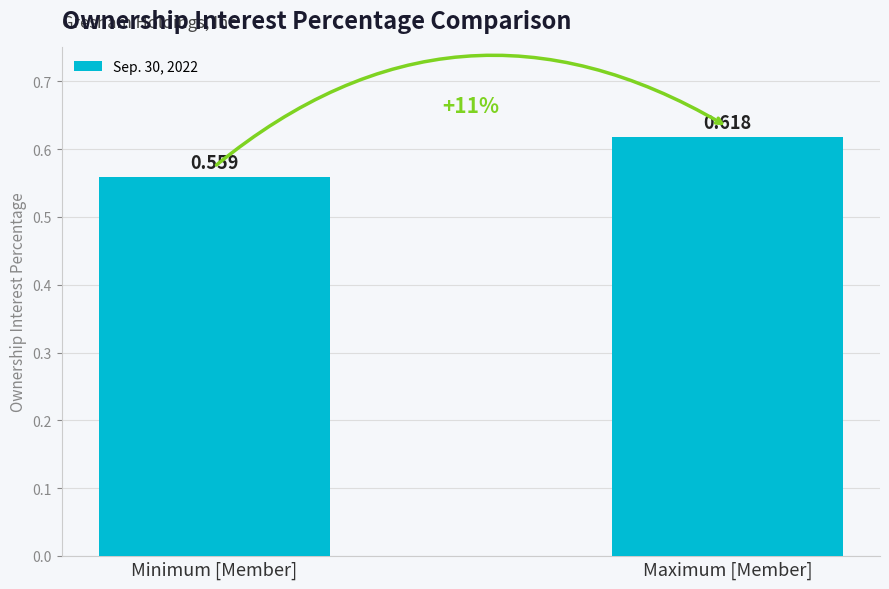

Which category has the lowest value across all series?

Minimum [Member]